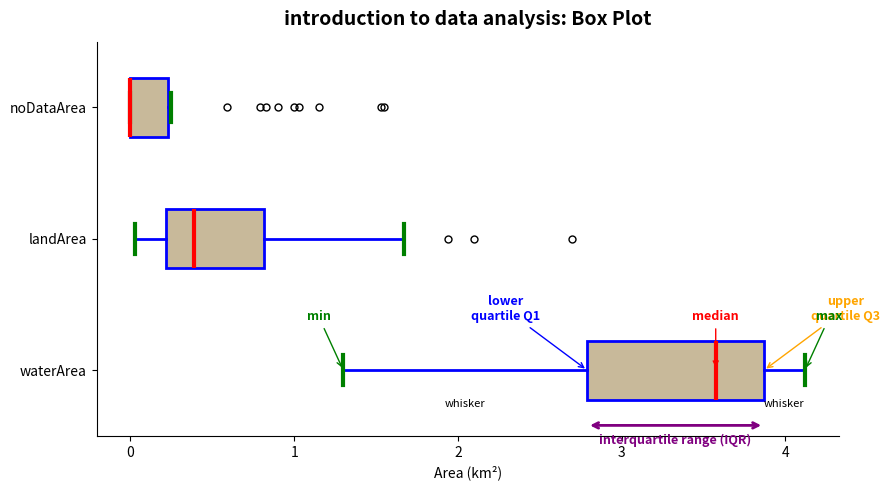

Comparing the boxes themselves (not the whiskers), which one is the widest?

waterArea